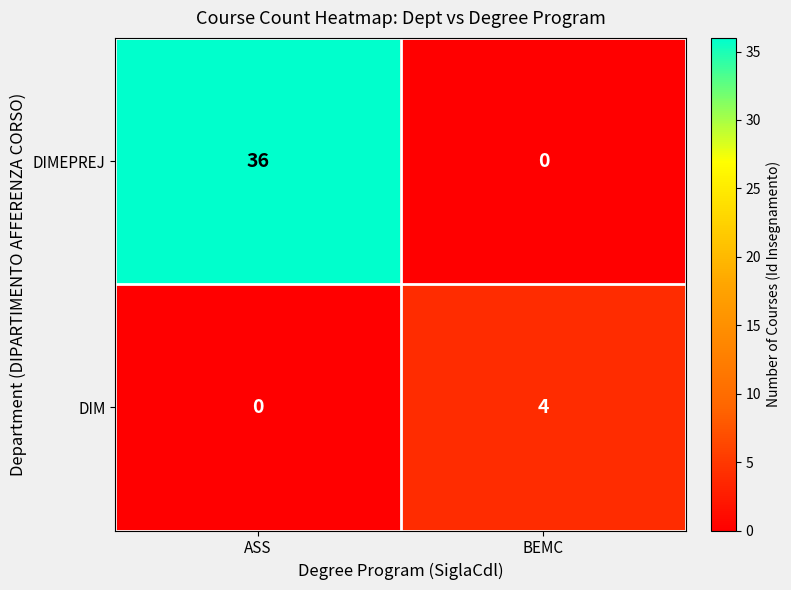

Rank the series at ASS from lowest to highest value.

DIM, DIMEPREJ